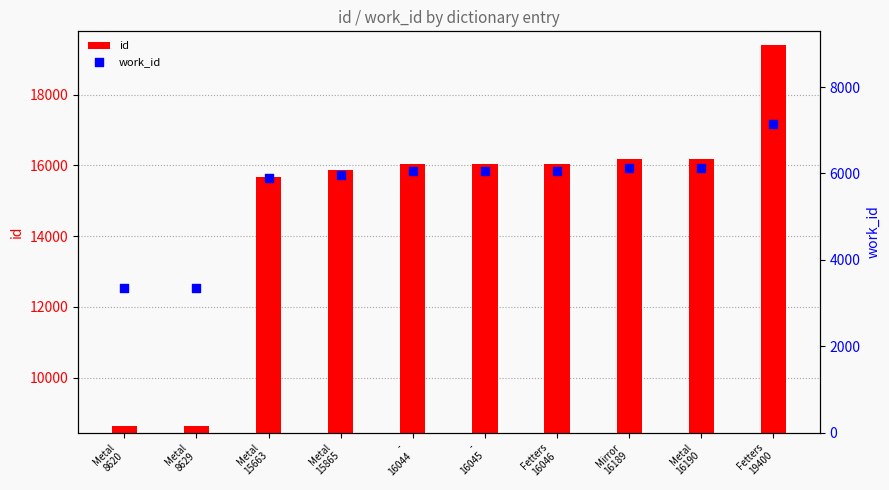

At which category is the sum across all series the highest?

Fetters
19400